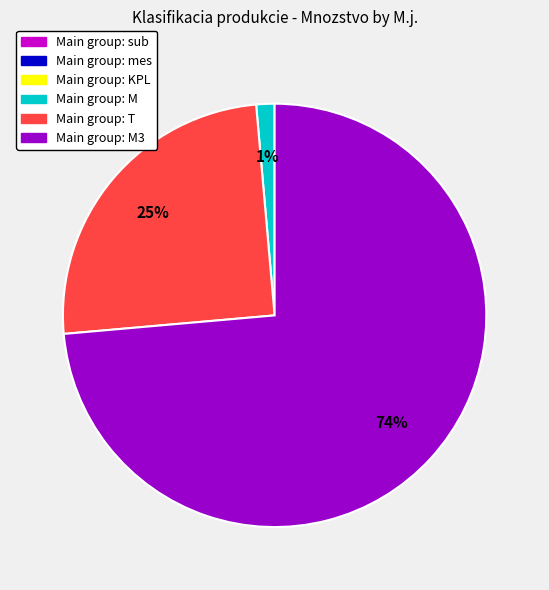

To the nearest percent, what is the difference between the largest and smallest slice percentages?

74%